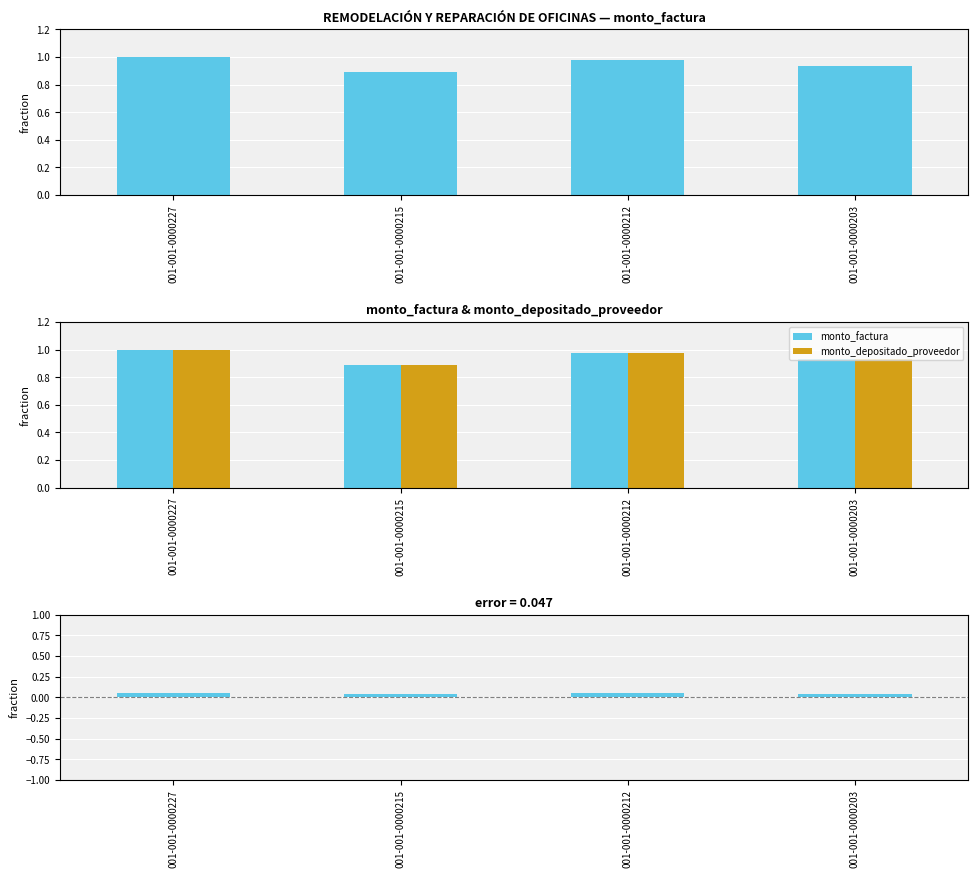

Count the number of data series in this chart.

3